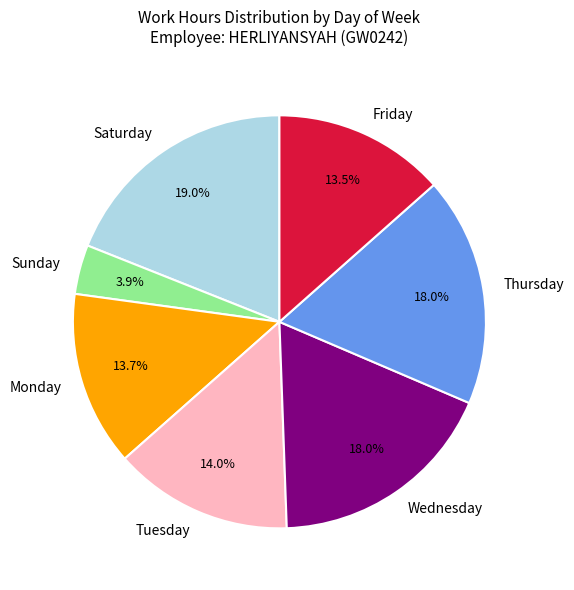

How many segments does this pie chart have?

7